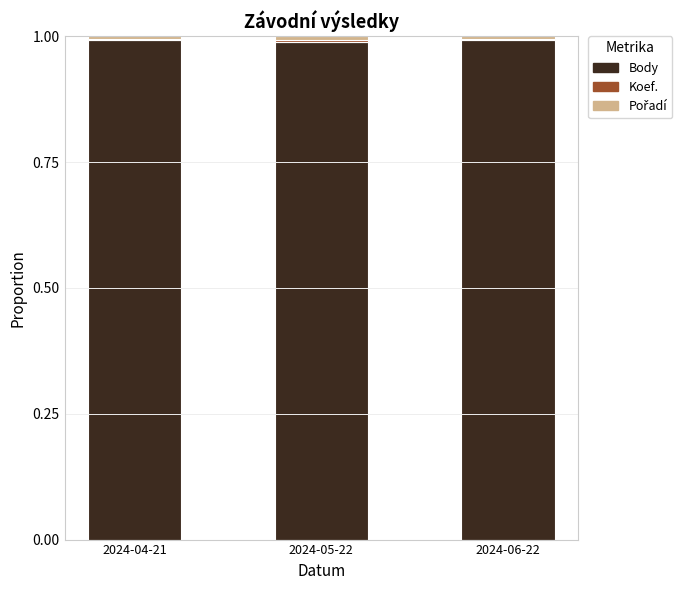

The value of Body at 2024-05-22 is 1.5. True or false?

False